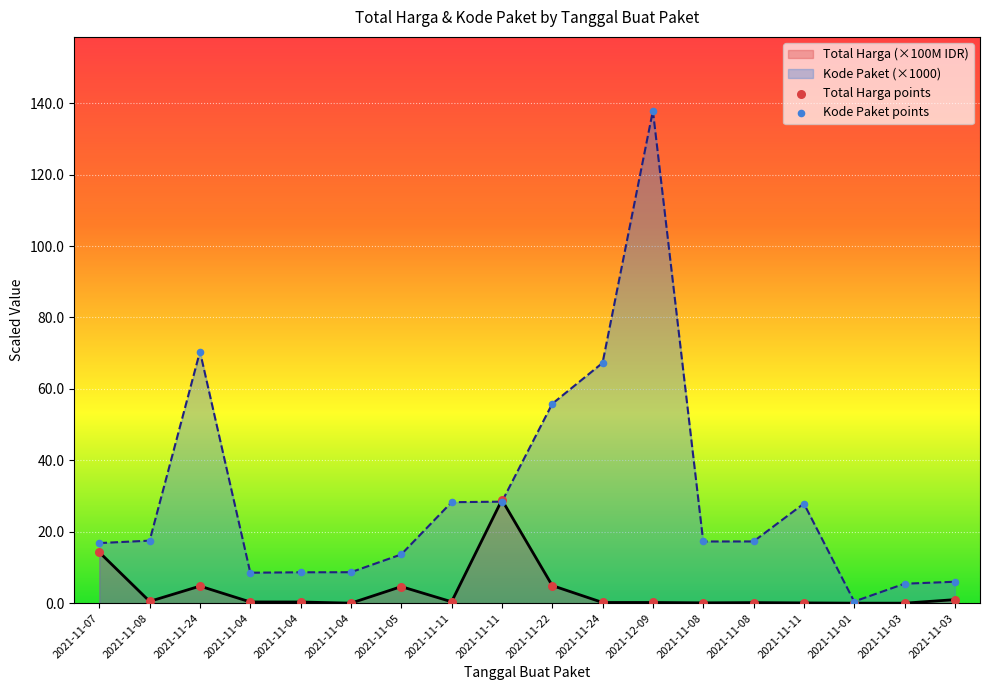

Which series has the largest total across all categories?

Kode Paket (×1000)